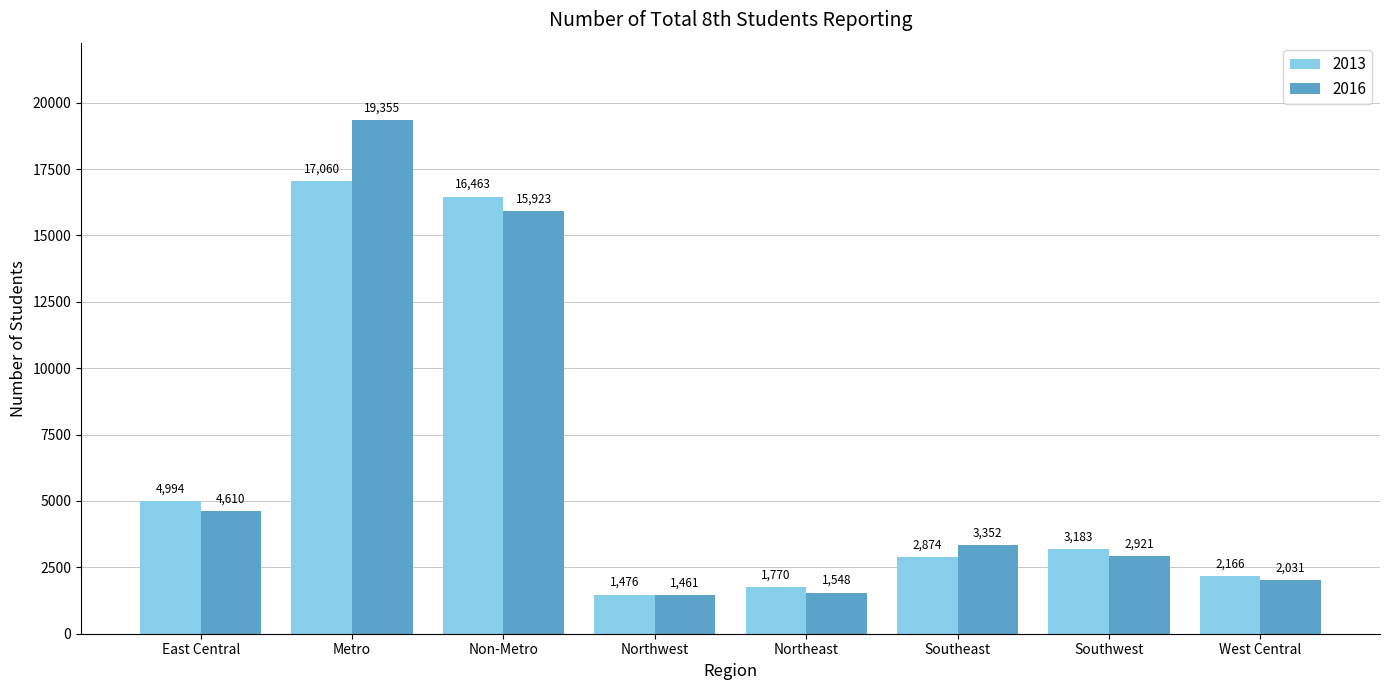

Reading left to right, transcribe all the data shown in this chart.

2013: 4994	17060	16463	1476	1770	2874	3183	2166
2016: 4610	19355	15923	1461	1548	3352	2921	2031